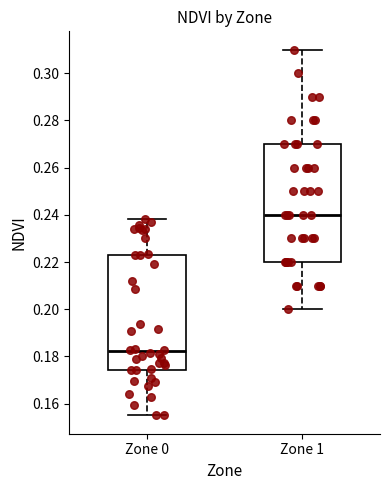

Reading left to right, read every box against the y-axis: the position of its median line, the range the box covers, and the ends of its whiskers. The values are not printed on the chart, so give them approximately, as read against the axis.

Zone 0: median 0.182, box 0.174 to 0.222, whiskers 0.154 to 0.238
Zone 1: median 0.240, box 0.220 to 0.270, whiskers 0.200 to 0.310